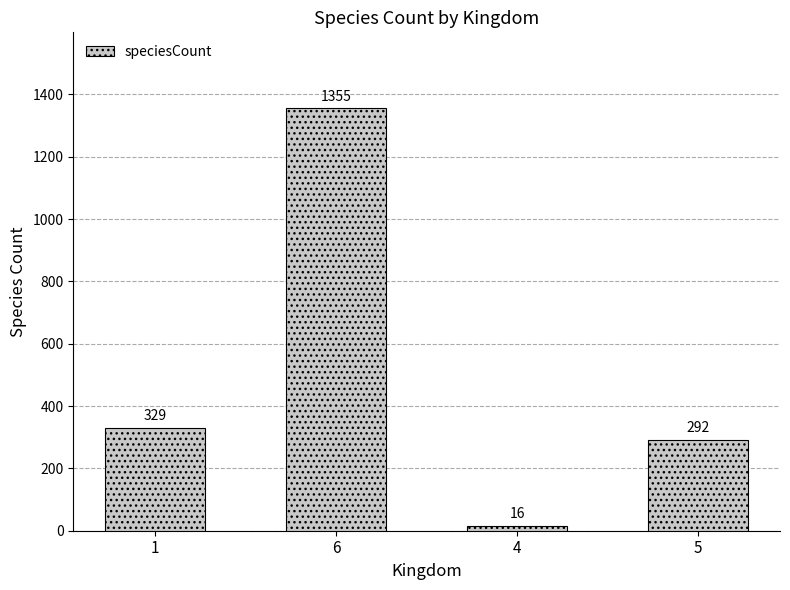

What is the approximate value at 4, to the nearest 10?

20